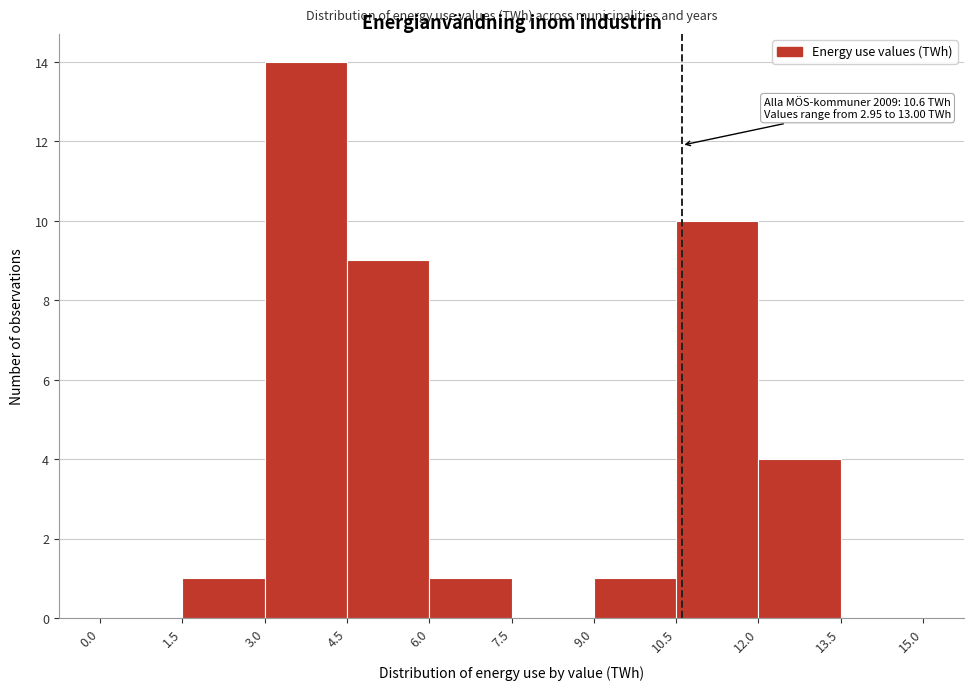

Over which range of the x-axis is the bar tallest?

3.0 to 4.5